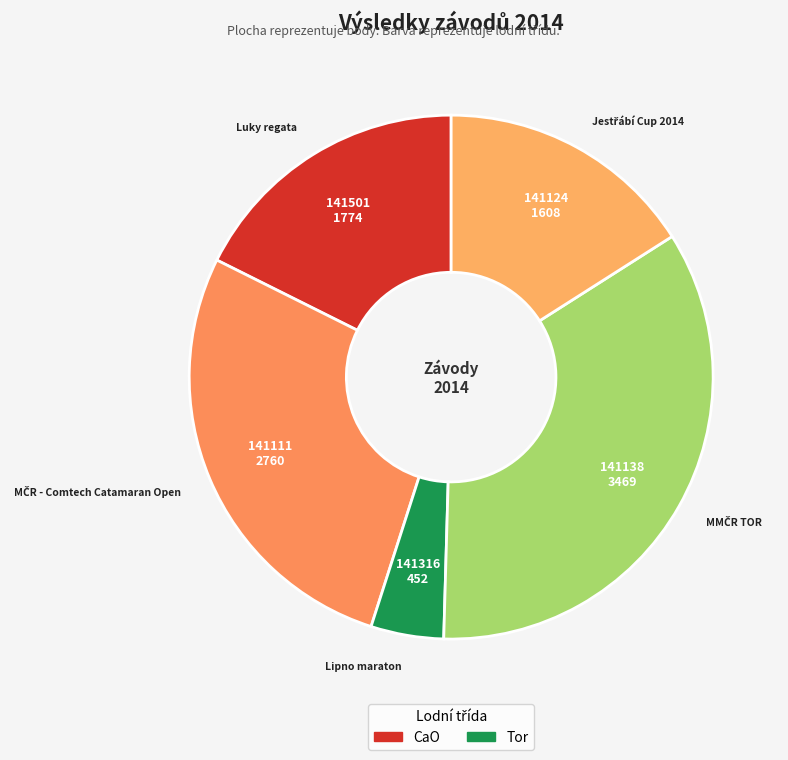

Count the number of slices in the pie.

5